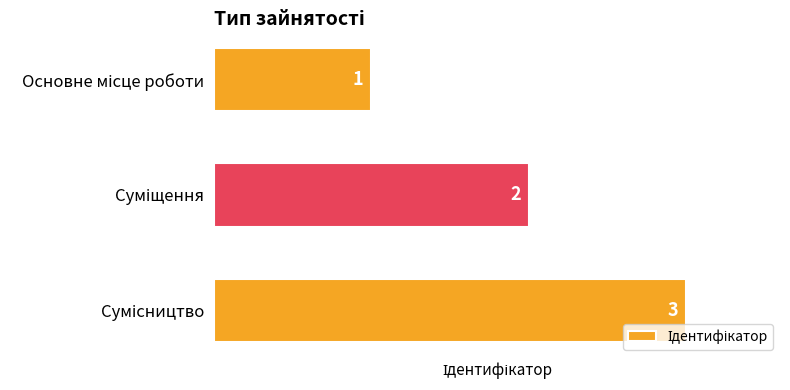

What is the value of the 2nd bar from the top?

2